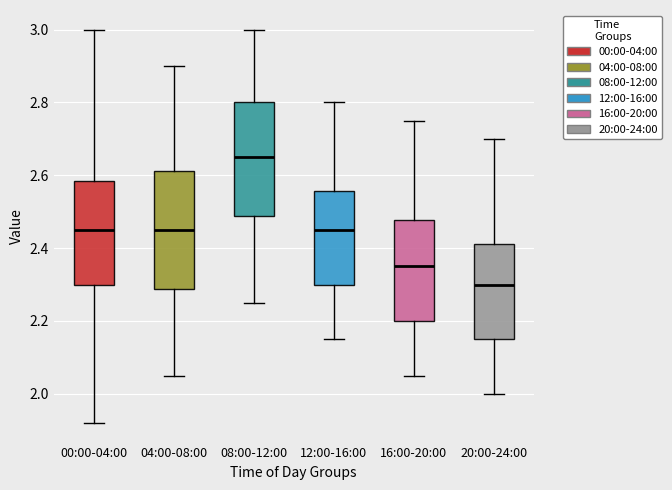

Which box has the lowest median line?

20:00-24:00